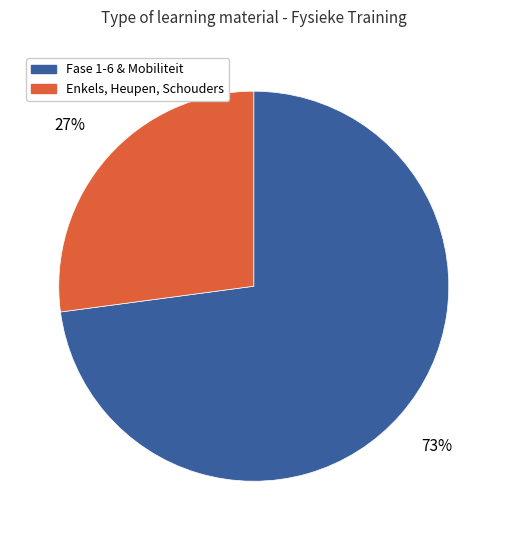

Does any single category account for the majority?

Yes